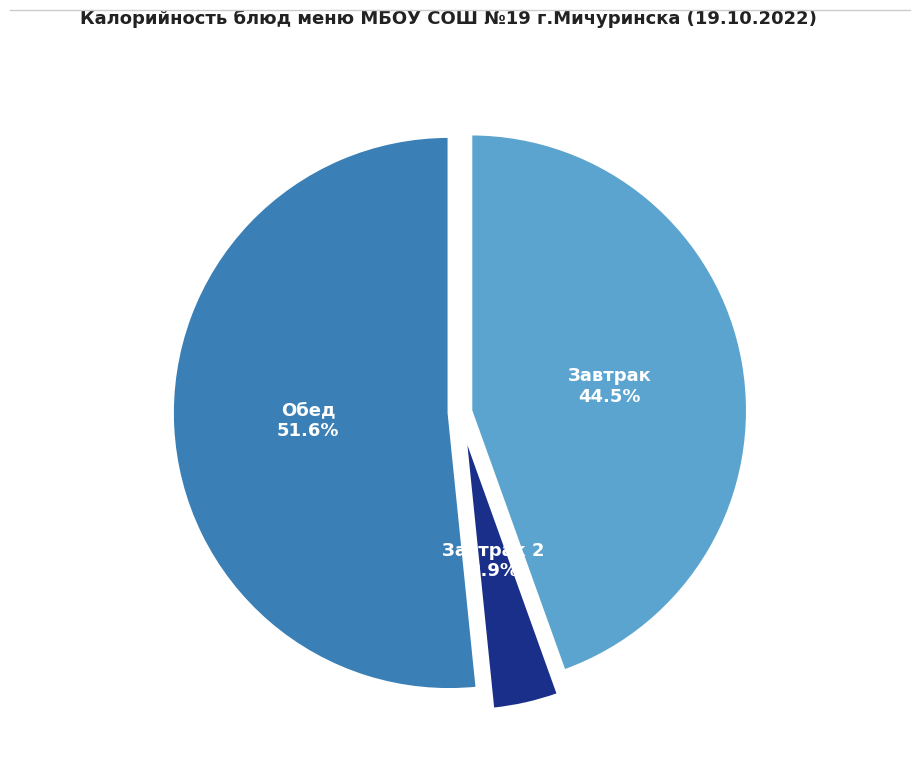

To the nearest percent, what is the difference between the largest and smallest slice percentages?

48%